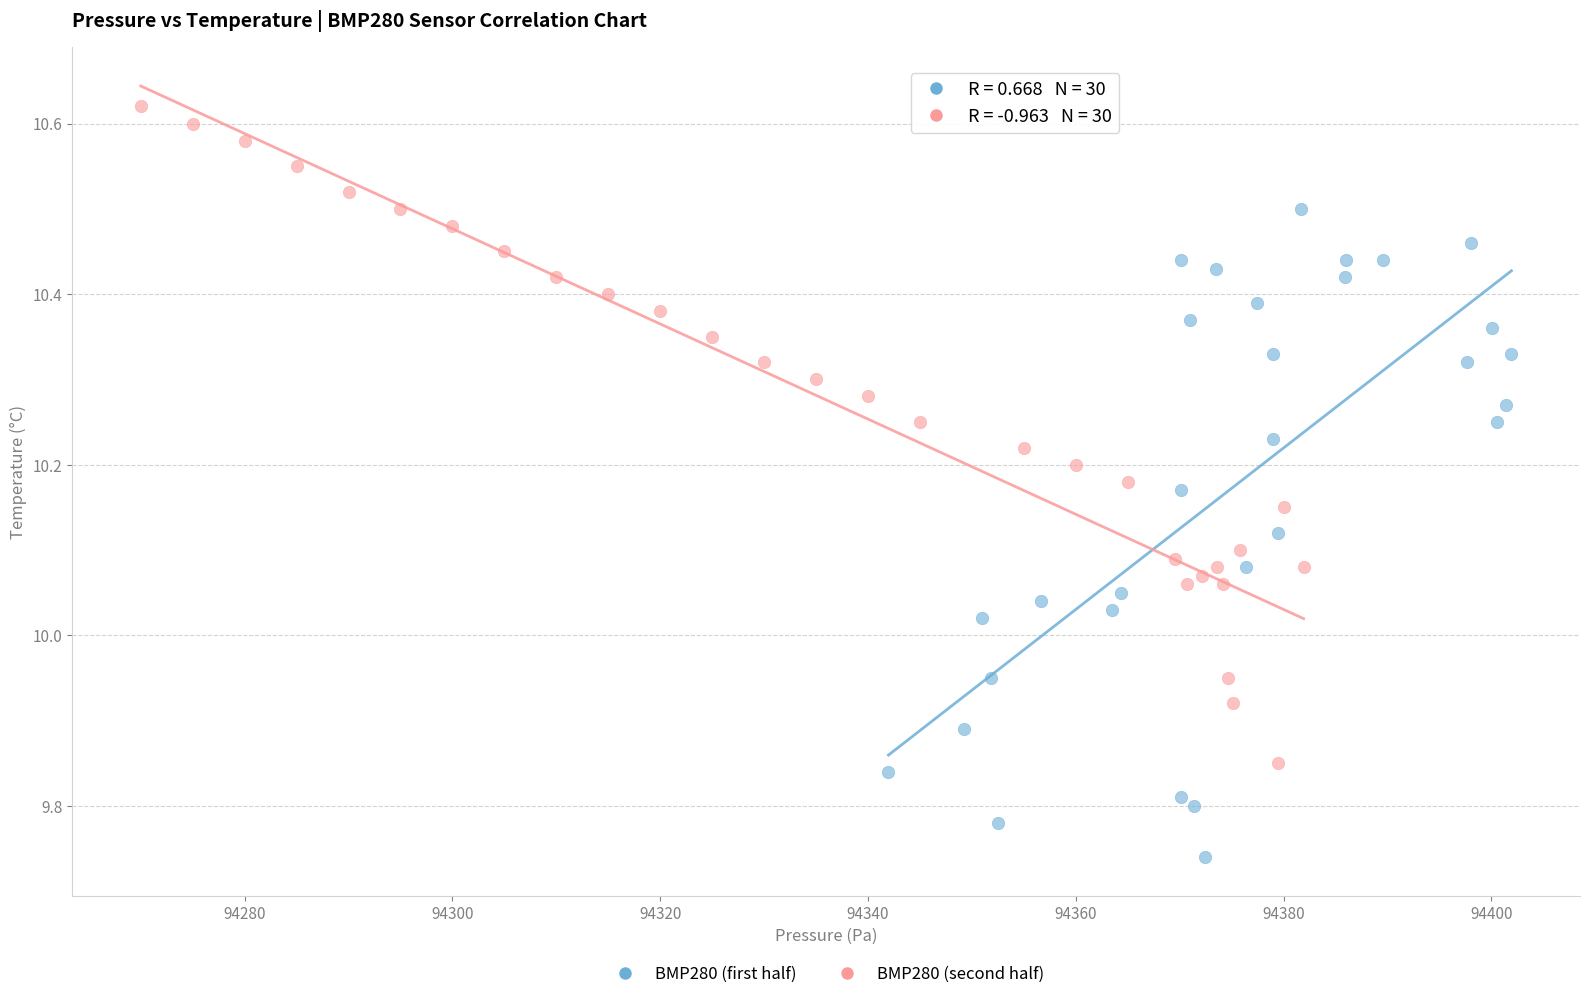

What are all the series names shown in the legend?

BMP280 (first half), BMP280 (second half)